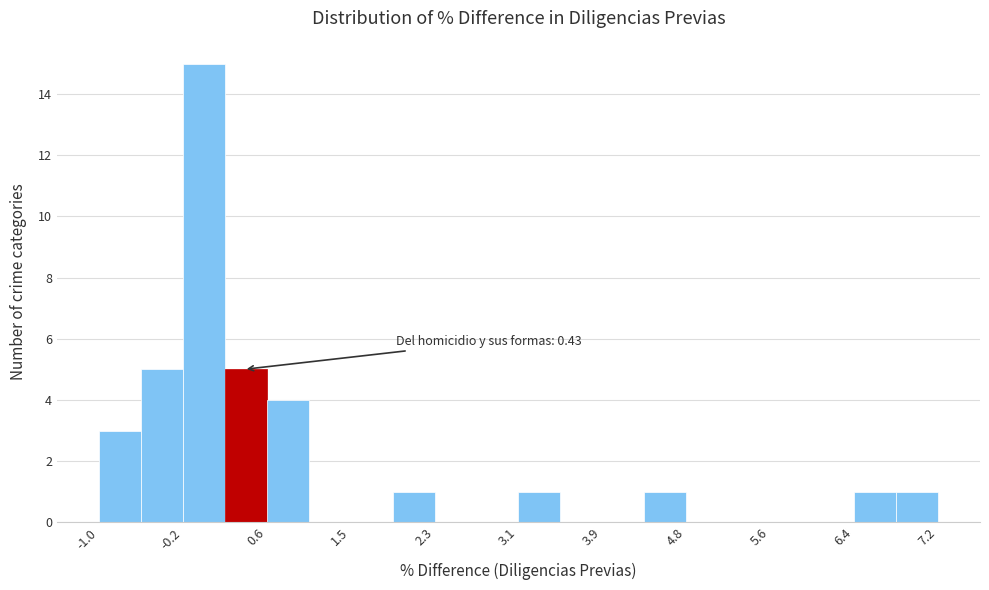

Over which range of the x-axis is the bar tallest?

-0.2 to 0.2